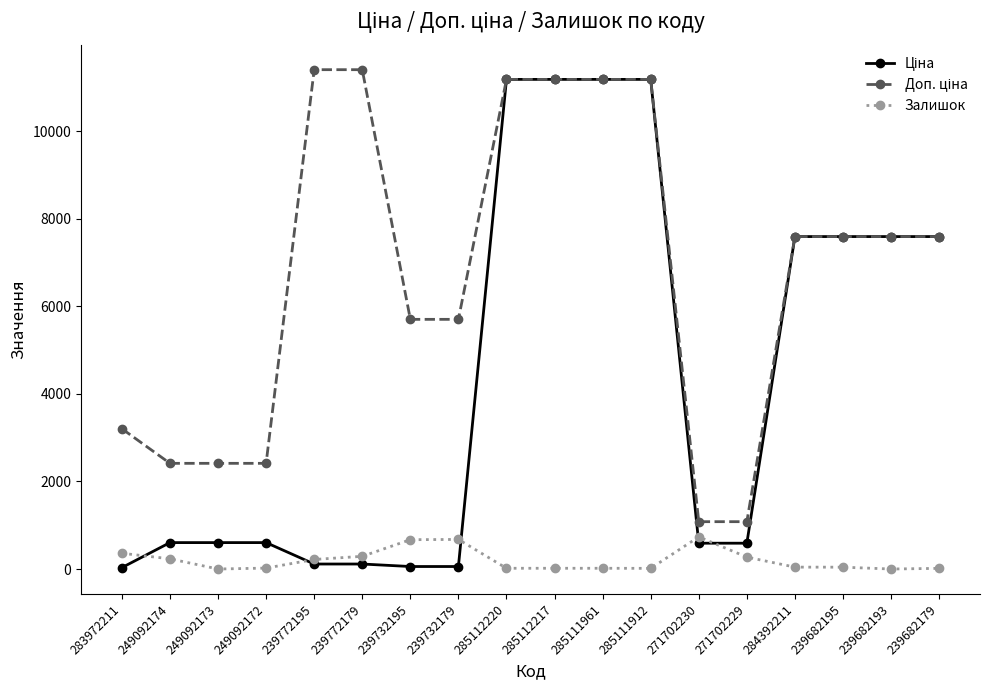

Count the number of data series in this chart.

3